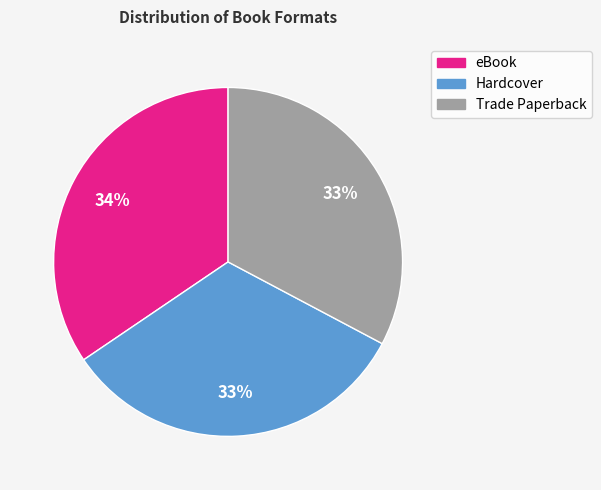

Which slice is the largest?

eBook